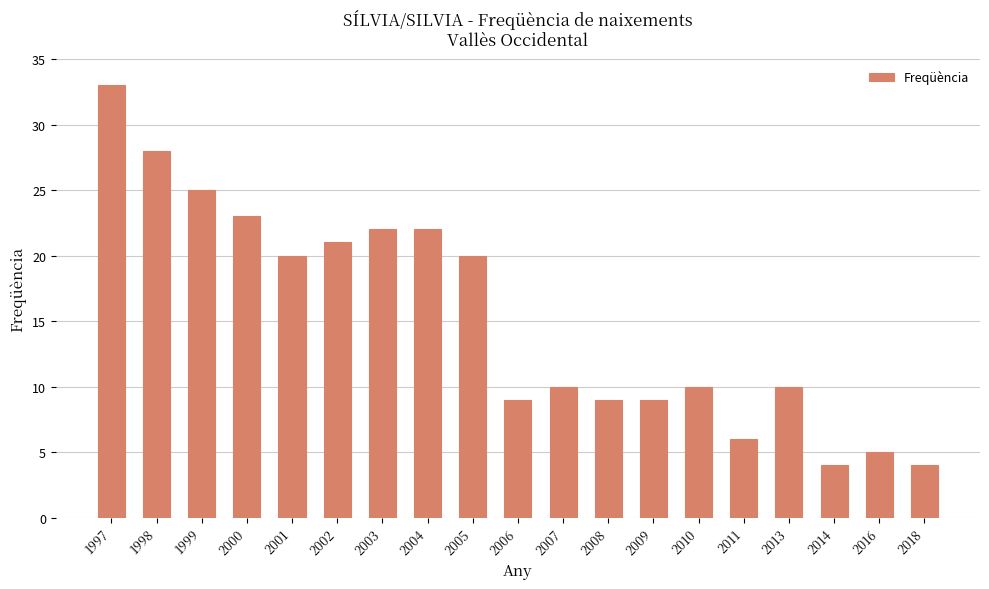

At which category does the chart reach its peak across all series?

1997